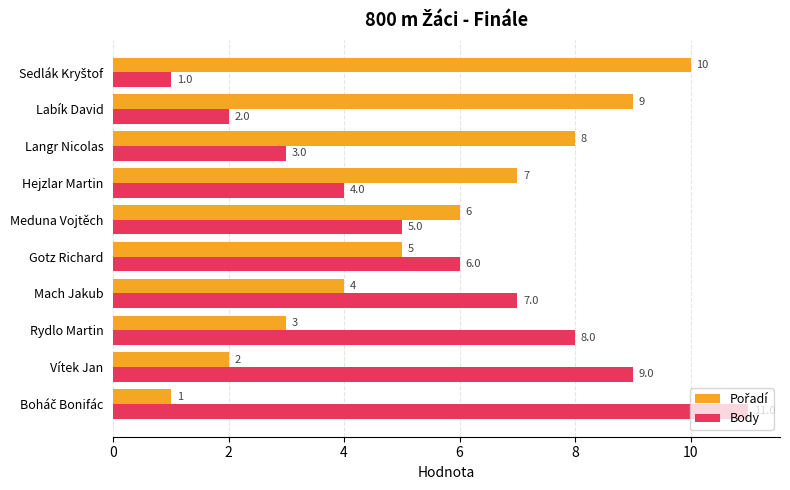

What is the sum of the Body values at Gotz Richard and Vítek Jan?

15